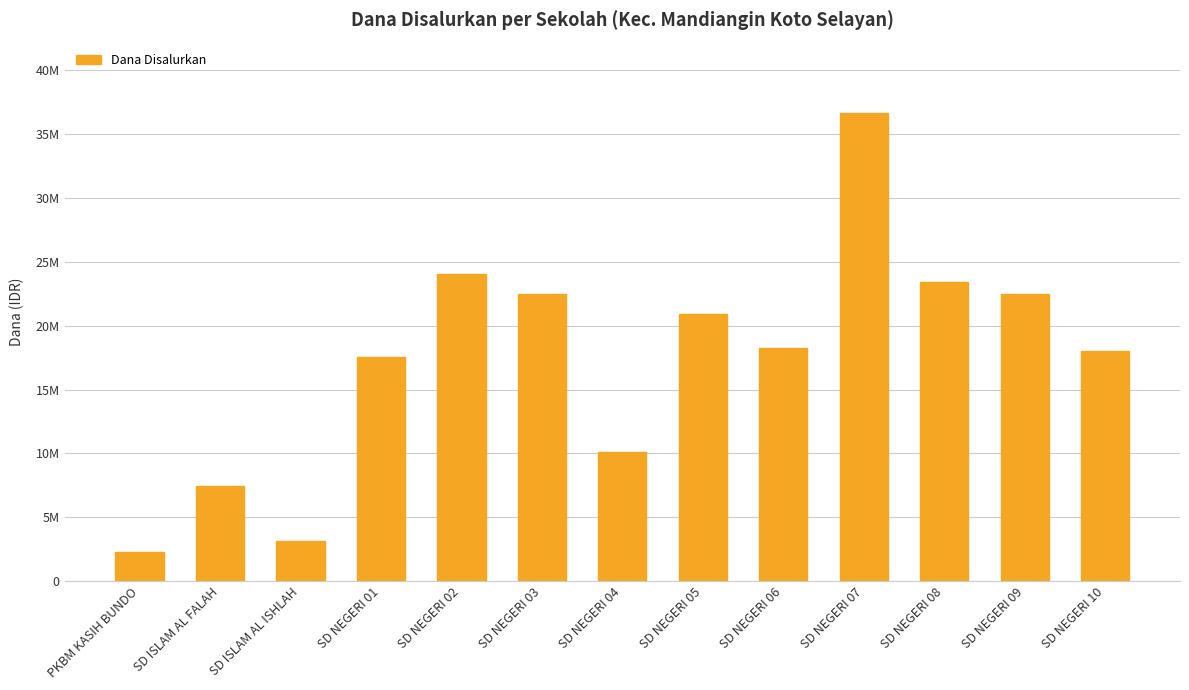

Does the chart contain any negative values?

No